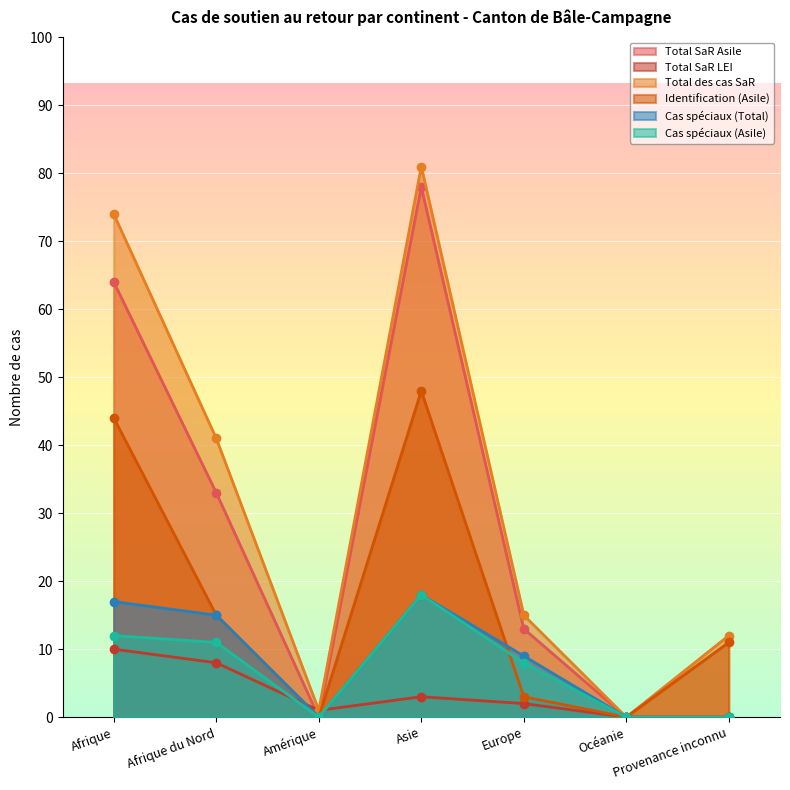

How many positive values does the Total SaR LEI series have?

5